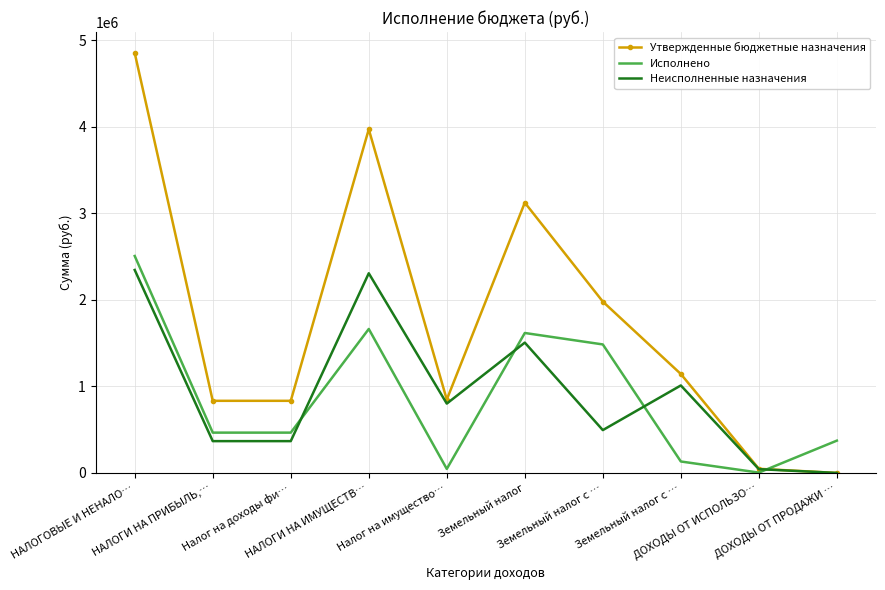

At which category does Утвержденные бюджетные назначения reach its first local peak?

НАЛОГИ НА ИМУЩЕСТВ…